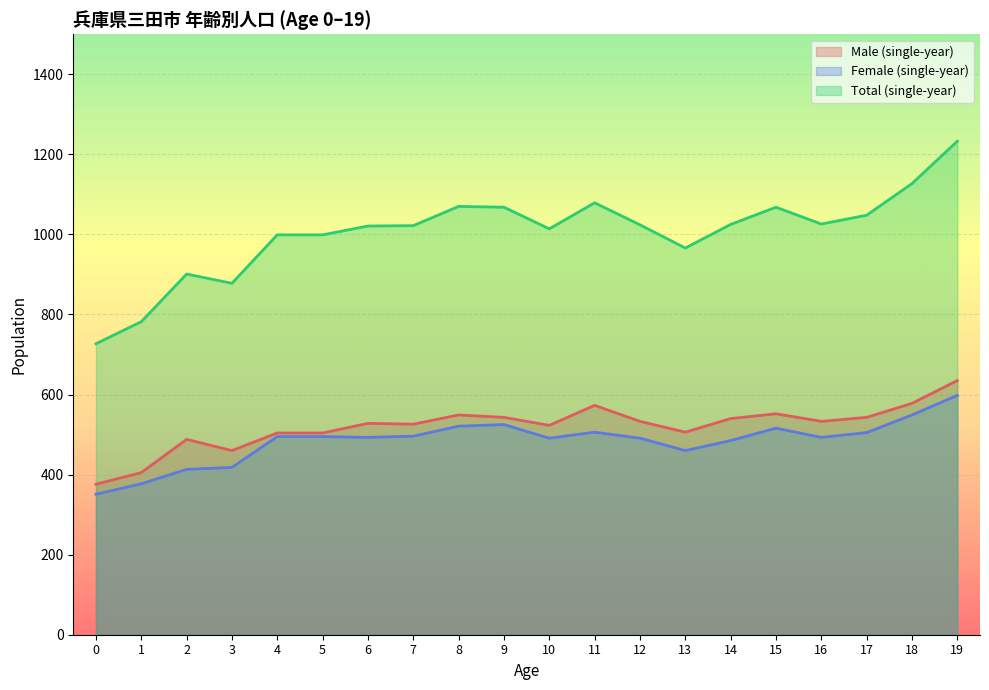

The value of Male (single-year) at 0 is 202. True or false?

False